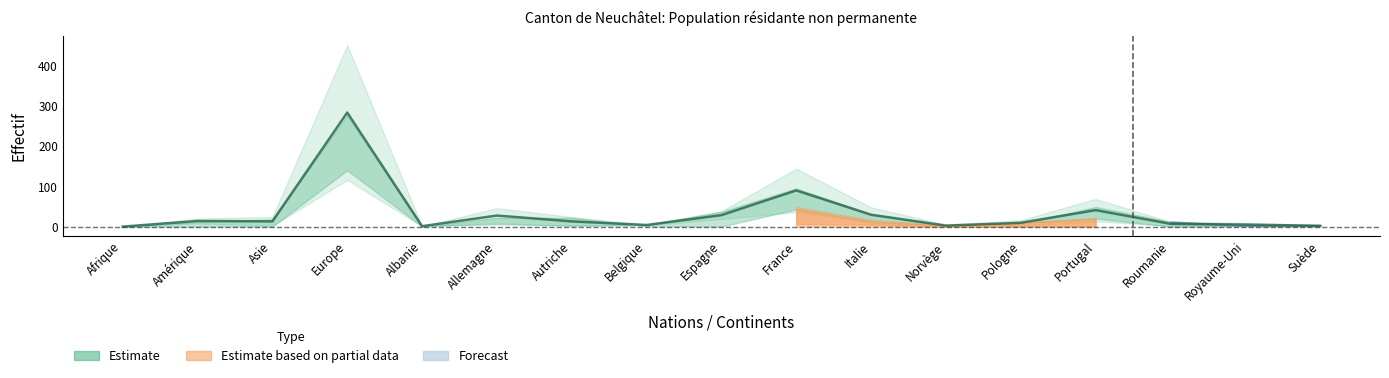

What is the value of the Total résidant point at the 9th from the left?

38